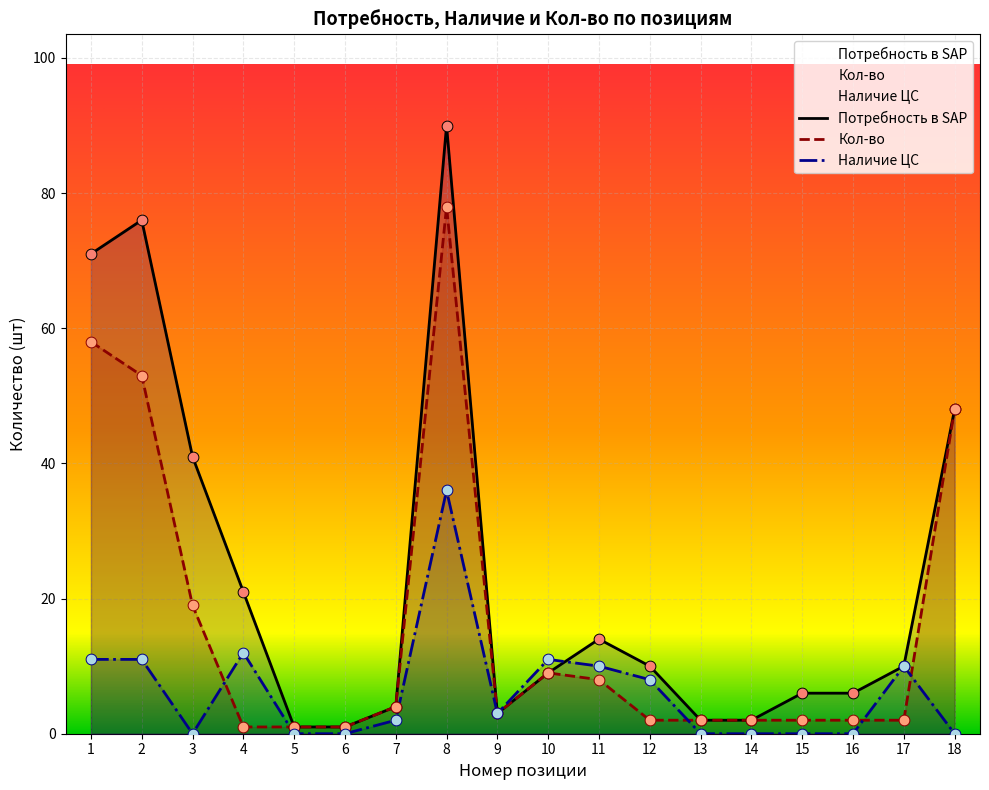

At how many categories does at least one series exceed 44?

4